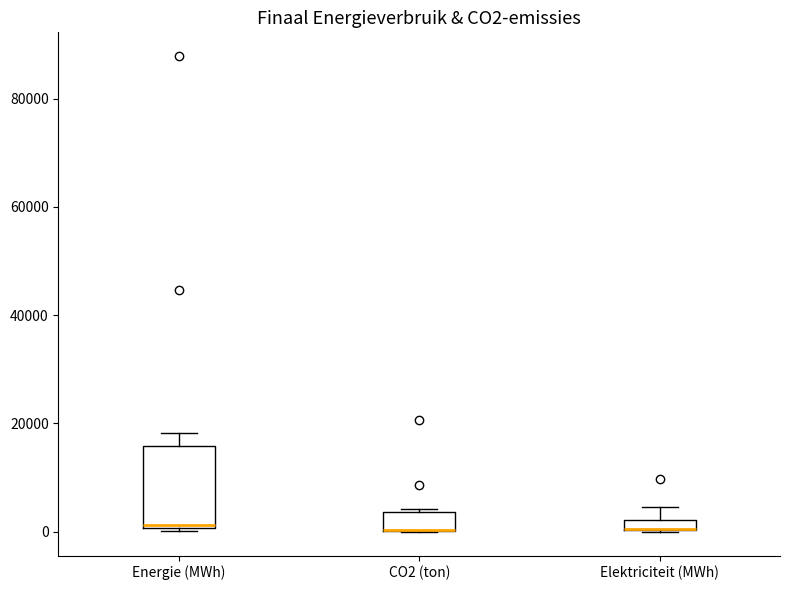

Where does the upper whisker of the box for Elektriciteit (MWh) end on the y-axis? The values are not printed on the chart, so give them approximately, as read against the axis.

4000